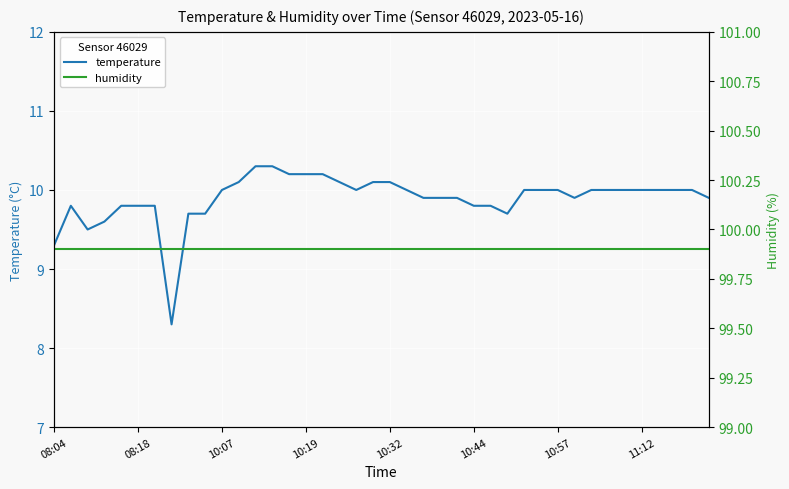

Which series has the largest range (max minus min)?

temperature